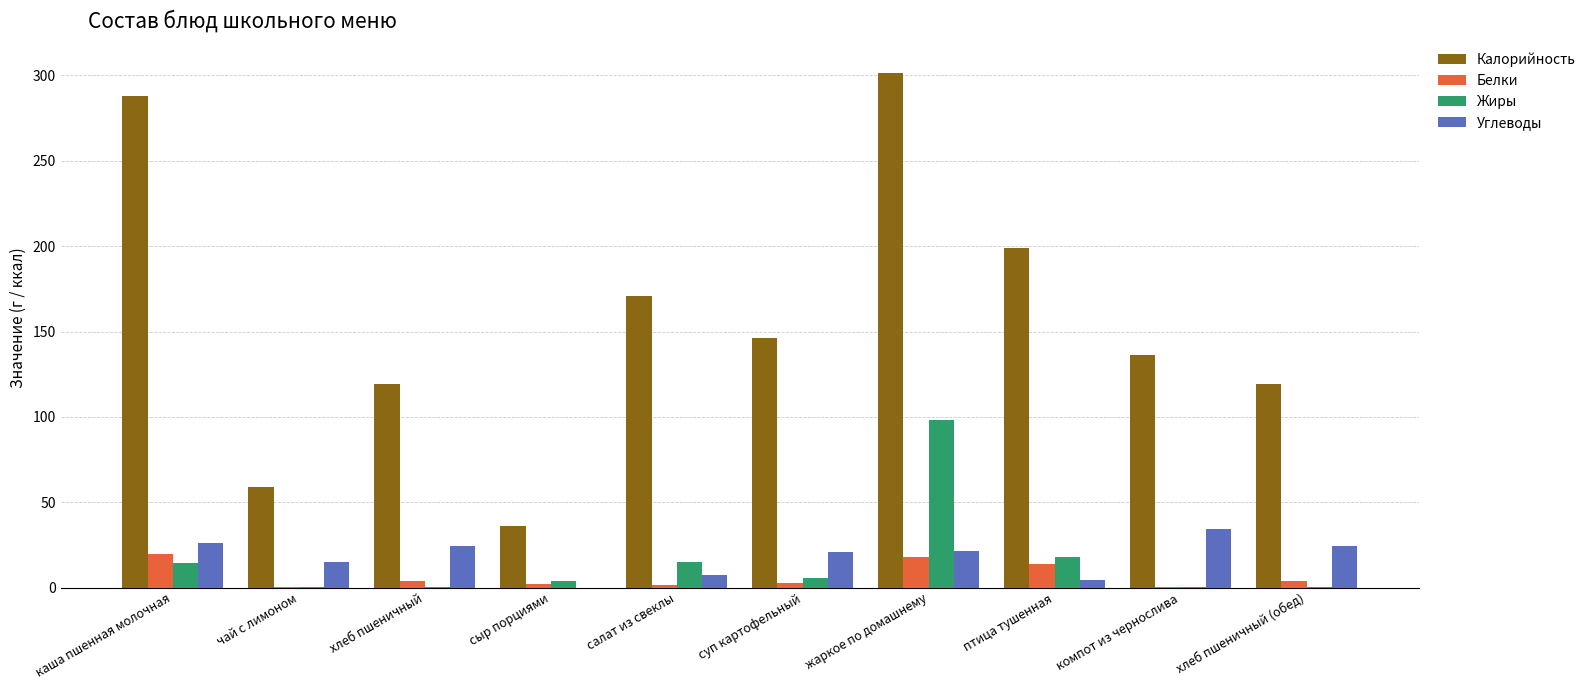

Which label corresponds to the largest value in the chart?

жаркое по домашнему